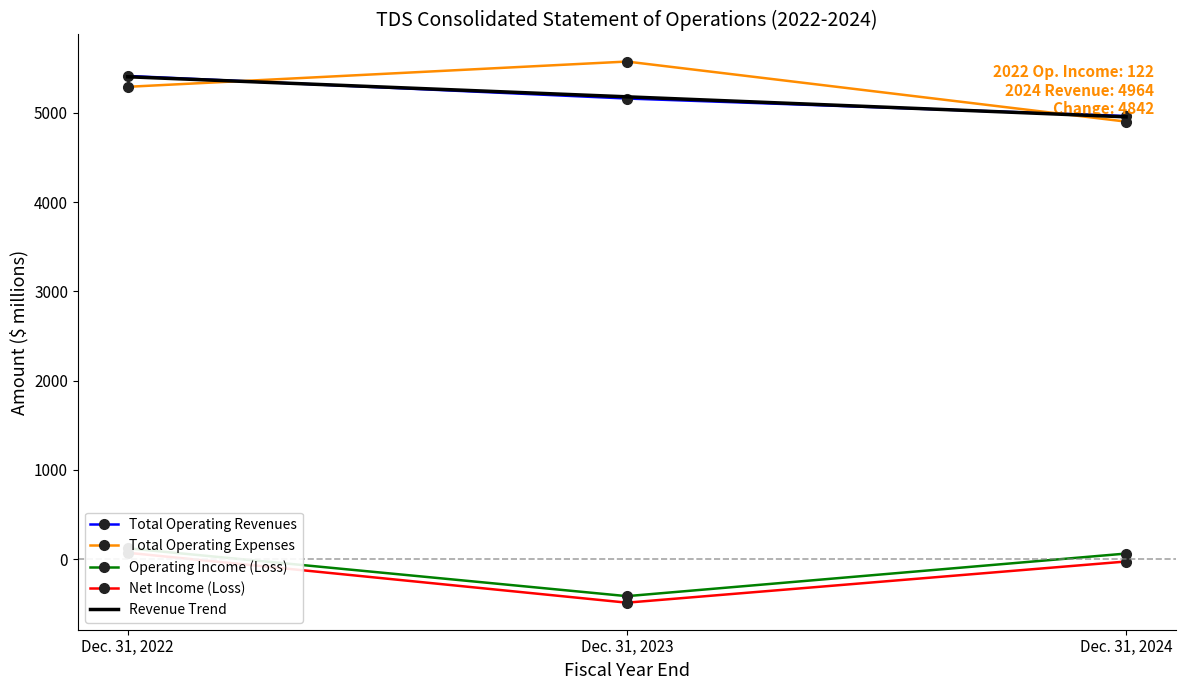

Is it true that Total Operating Revenues equals 2560 at Dec. 31, 2023?

False